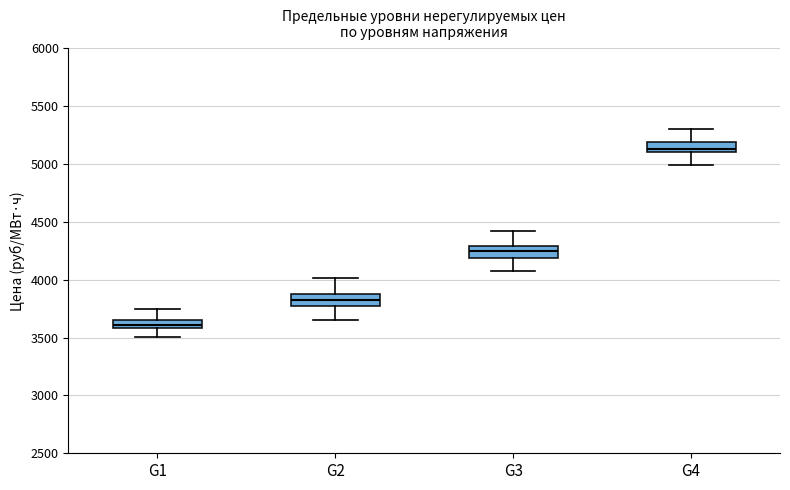

Which box's median line is the highest?

G4